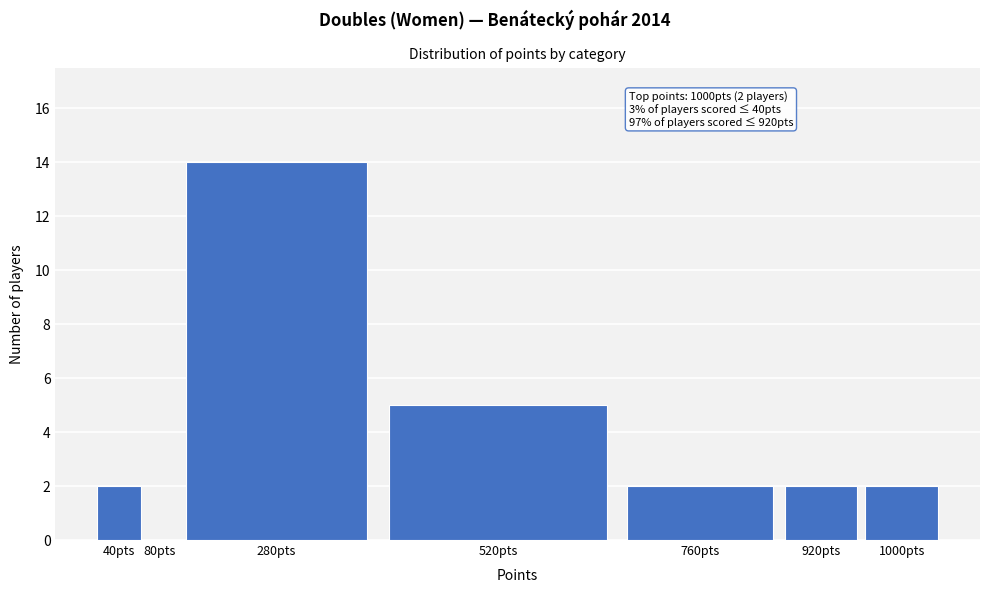

Reading left to right, transcribe all the data shown in this chart.

40pts=2	80pts=0	280pts=14	520pts=5	760pts=2	920pts=2	1000pts=2